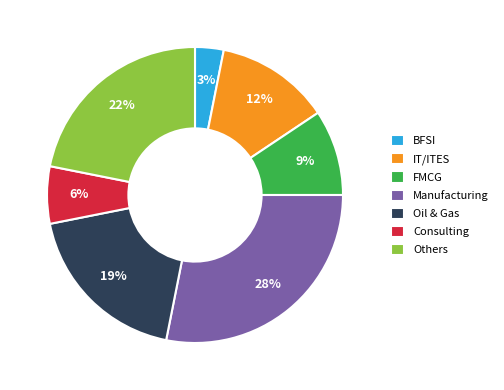

Count the number of slices in the pie.

7